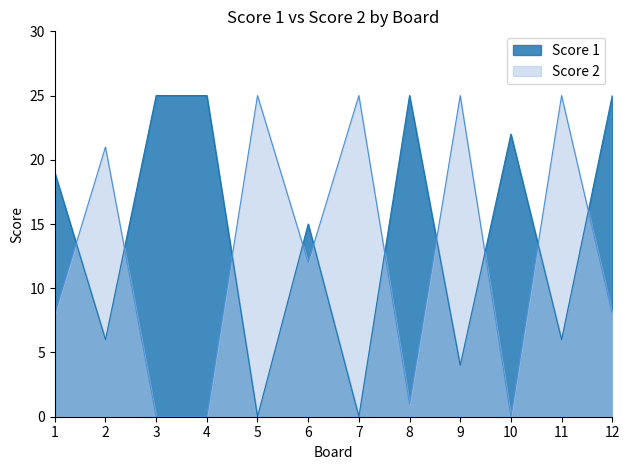

What is the sum of the Score 1 values at 8 and 11?

31